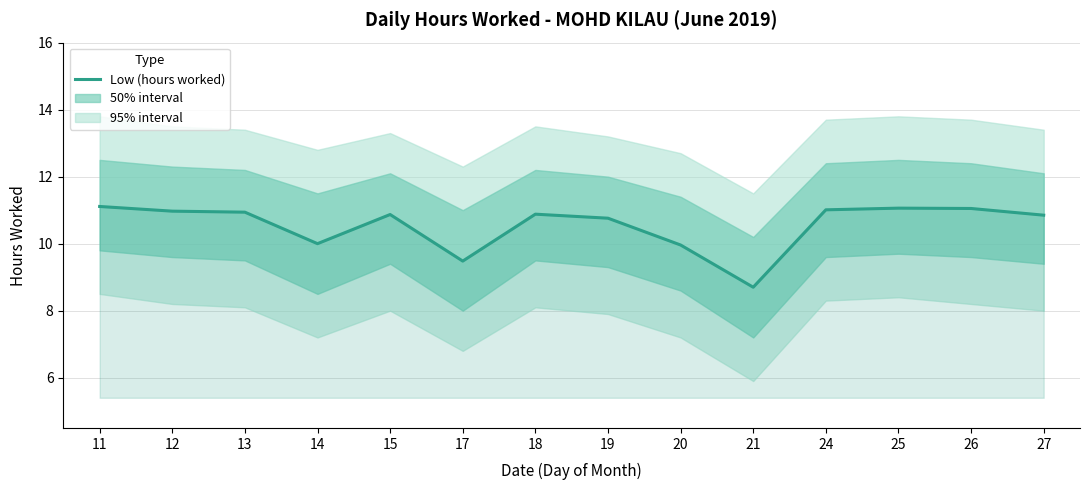

What is the difference between the values at 26 and 27?

0.2